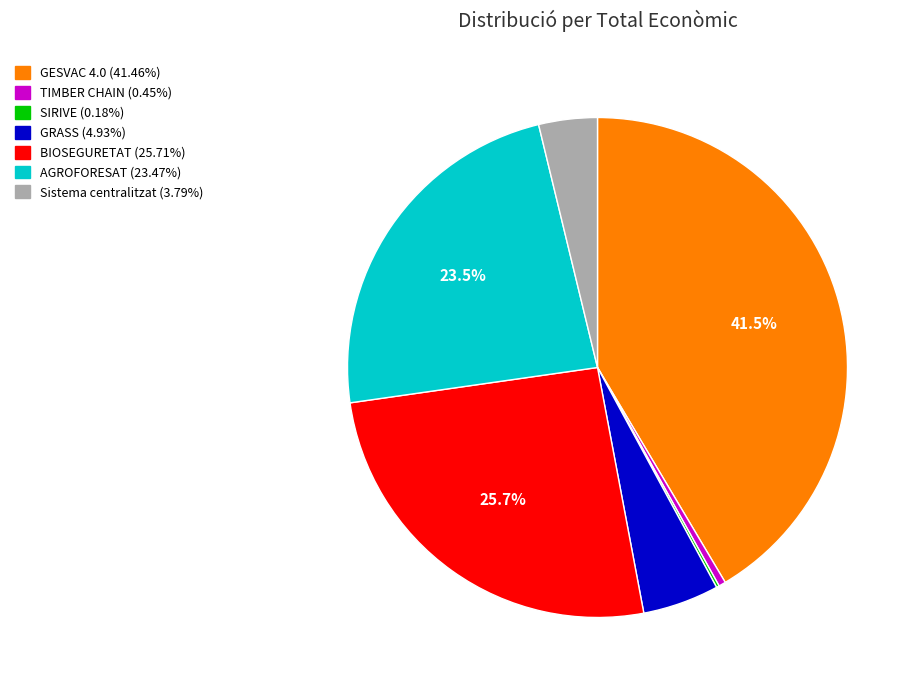

Does Sistema centralitzat account for over 50% of the chart?

No